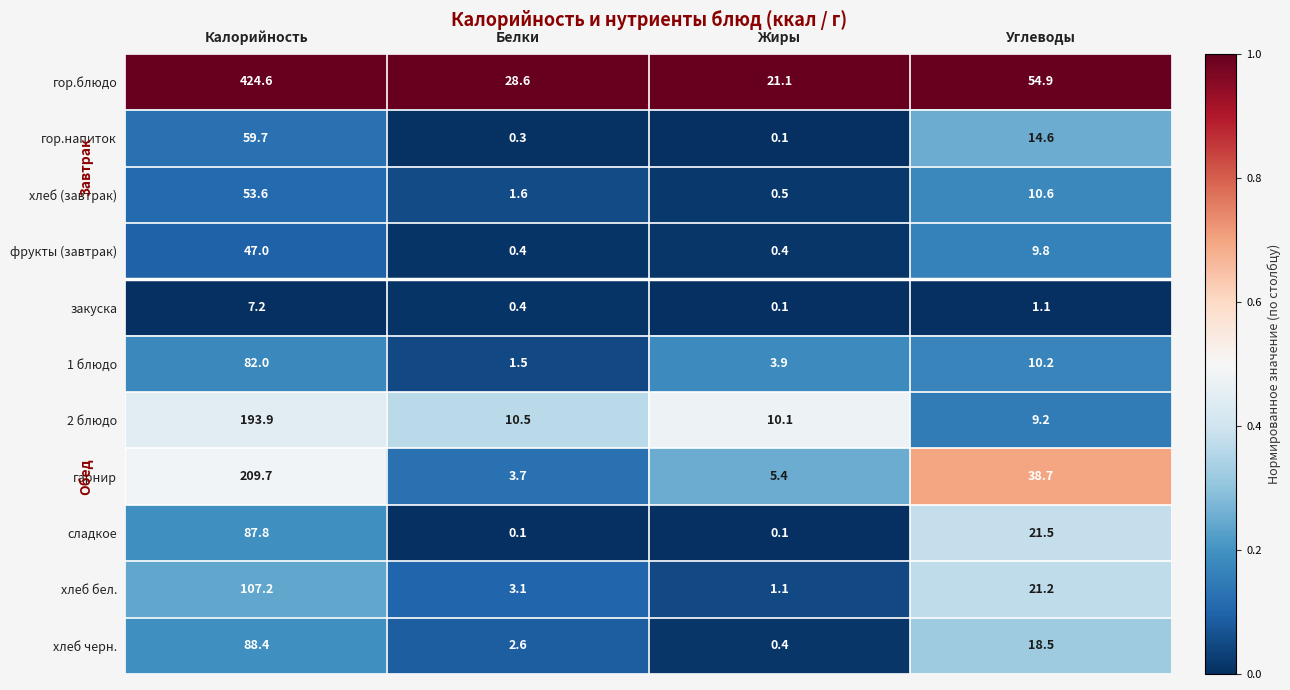

The хлеб бел. series shows 4.9 at Белки. True or false?

False